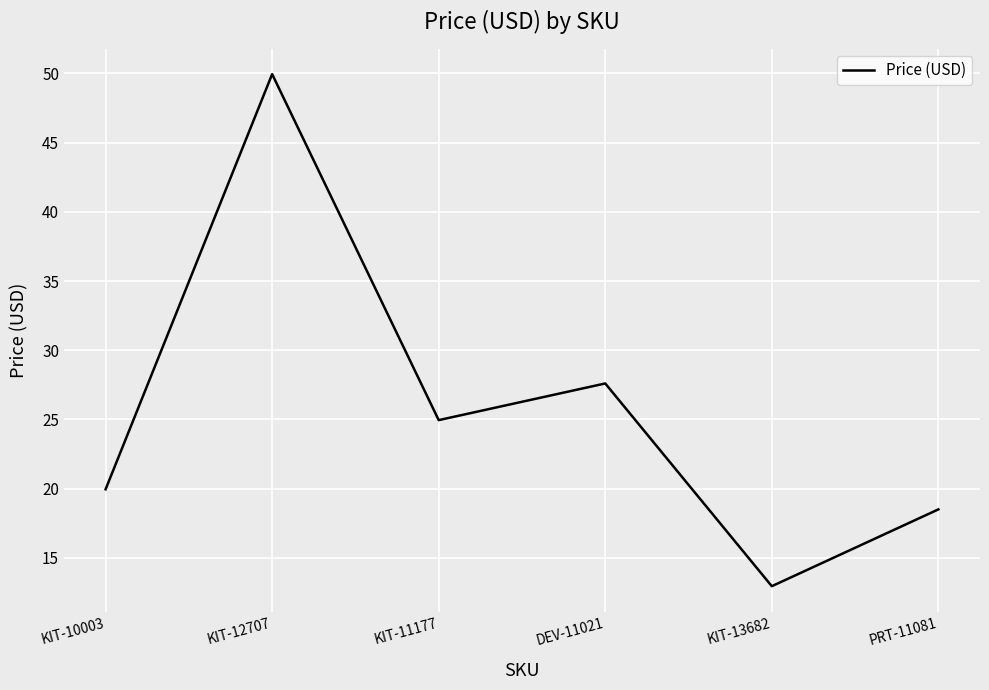

What position from the right is KIT-11177?

4